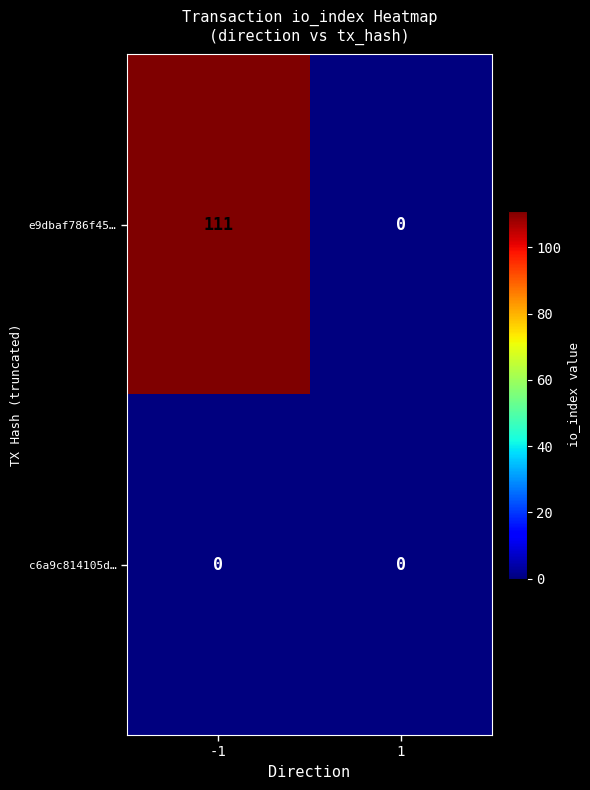

List the series in order of their overall mean, highest first.

e9dbaf786f45…, c6a9c814105d…